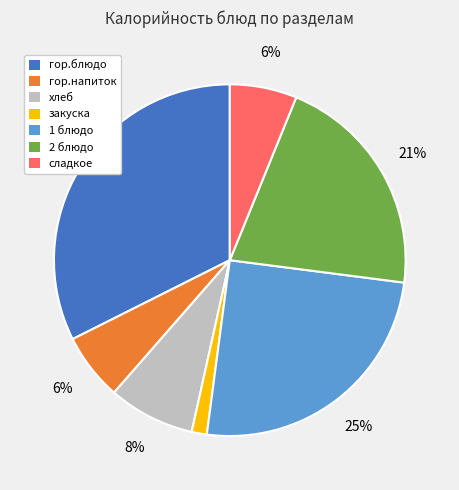

Does гор.блюдо account for over 50% of the chart?

No